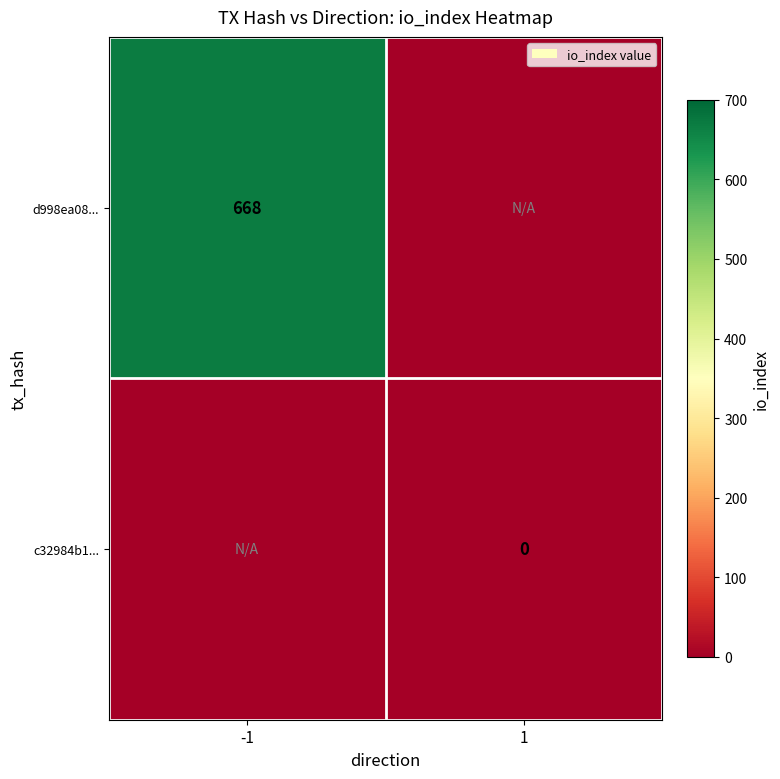

What is the difference between the d998ea08... values at 1 and -1?

668